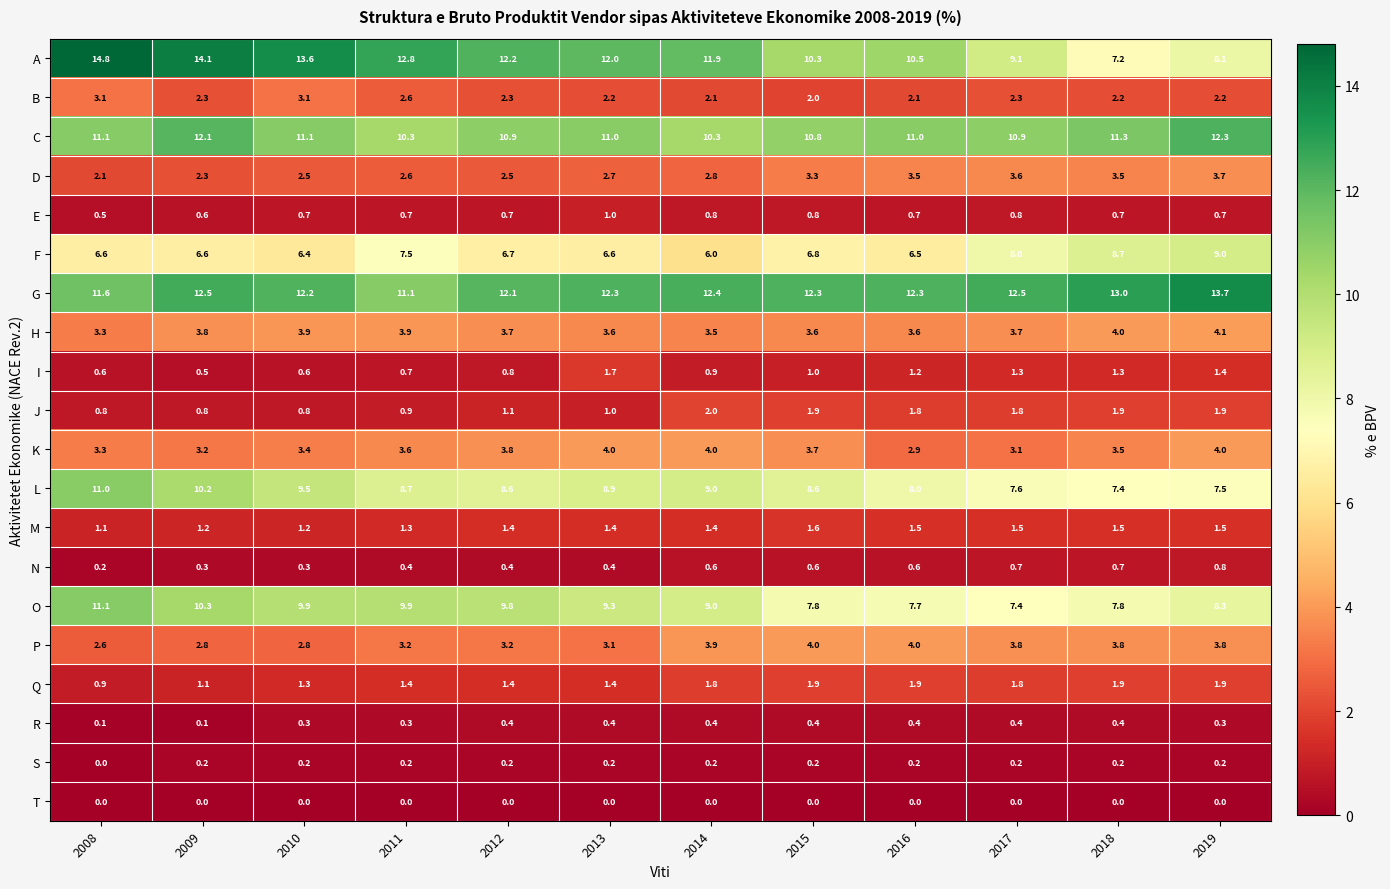

Which series has the largest total across all categories?

G